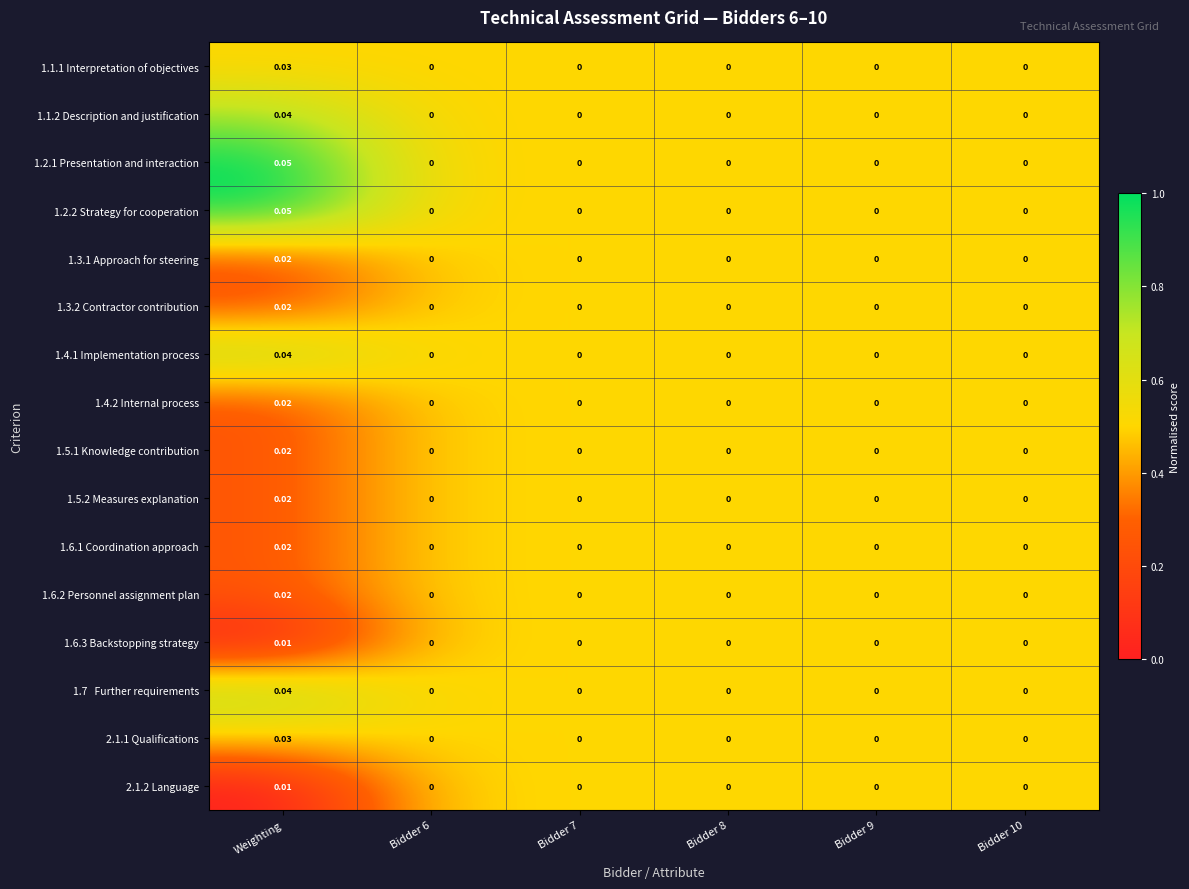

At which label does 2.1.2 Language reach its peak?

Weighting